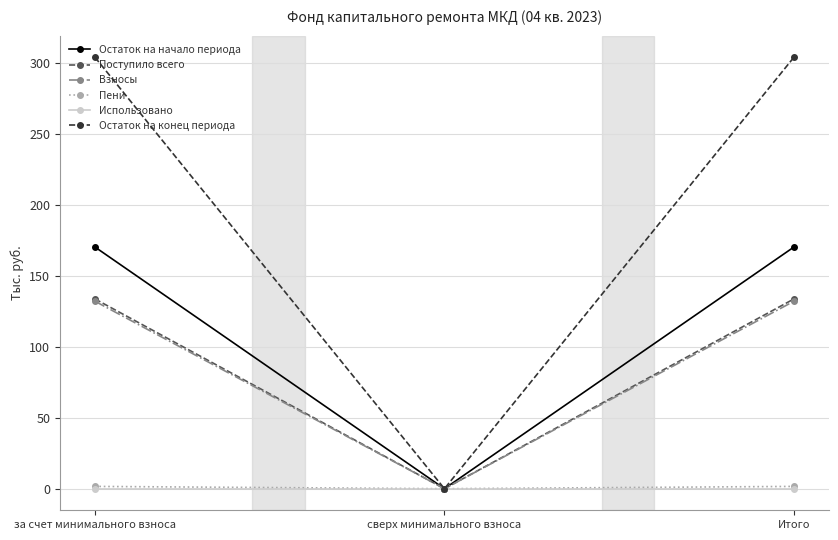

What is the label of the 3rd point from the right?

за счет минимального взноса